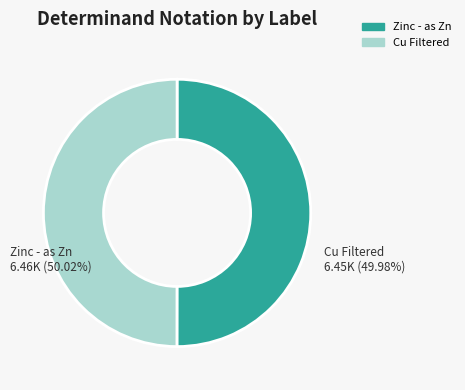

Is there a majority slice in this chart?

Yes